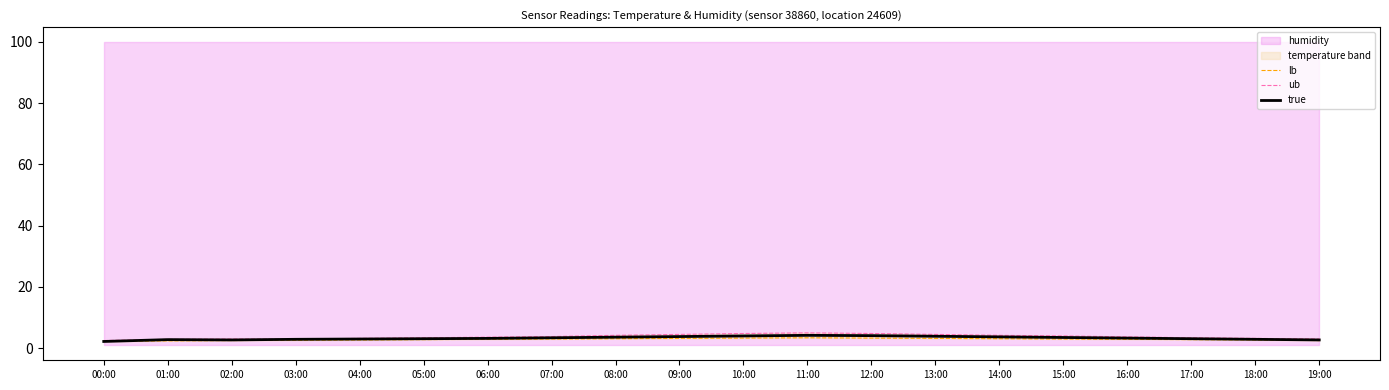

Between 12:00 and 15:00, which series saw the biggest shift?

ub